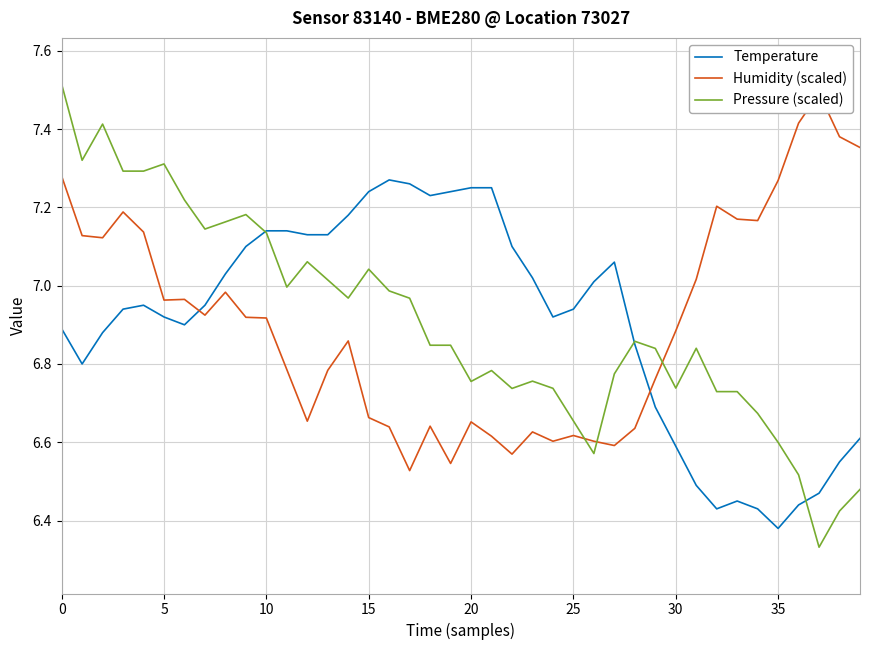

What is the maximum value for Temperature?

7.3